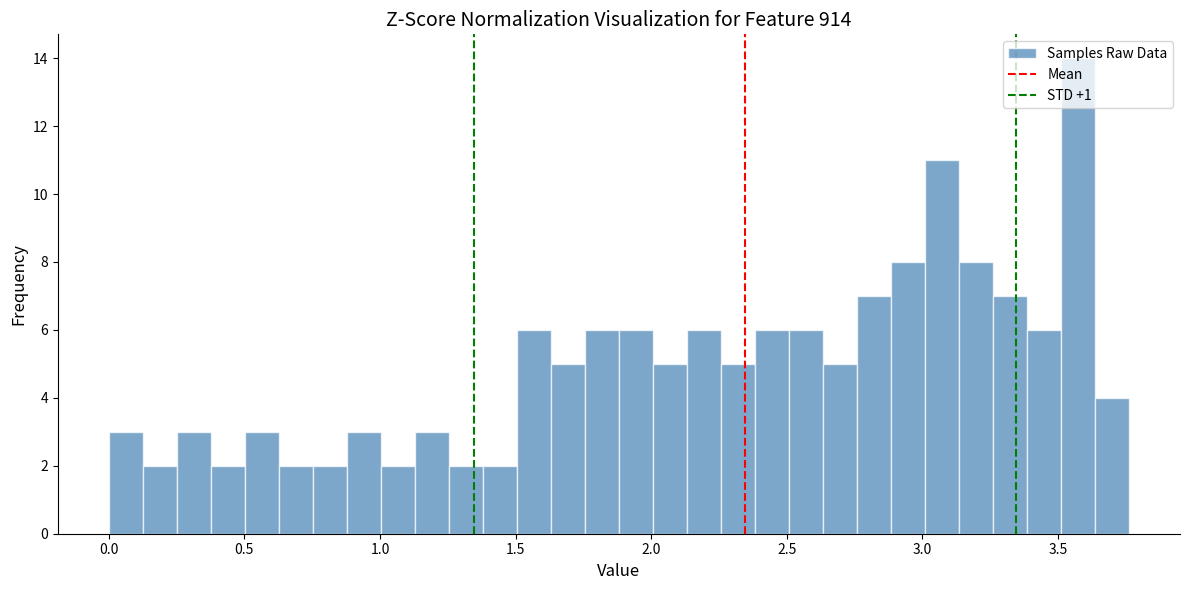

Read against the x-axis, roughly where is the centre of the tallest bar?

3.55